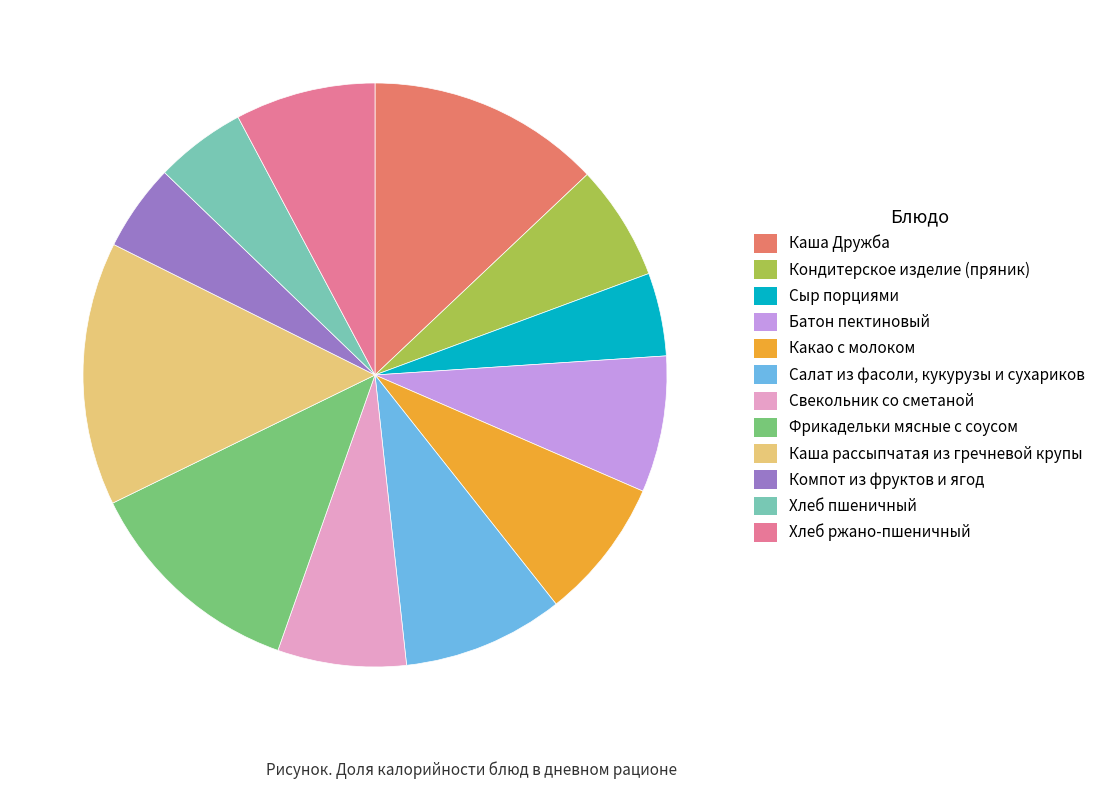

Is it true that Свекольник со сметаной is 1% of the pie?

False